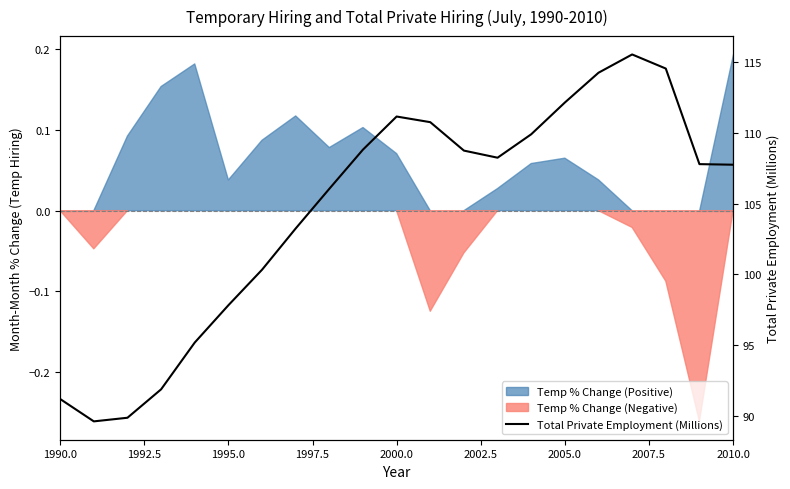

Which has a higher value, 1995.0 or 2007.5?

2007.5